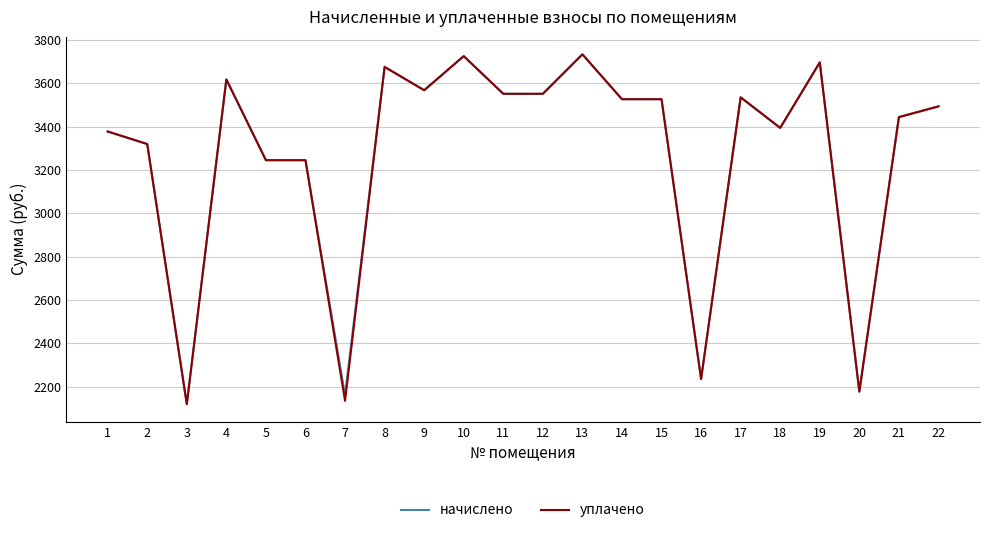

What is the minimum value shown in the chart?

2119.7